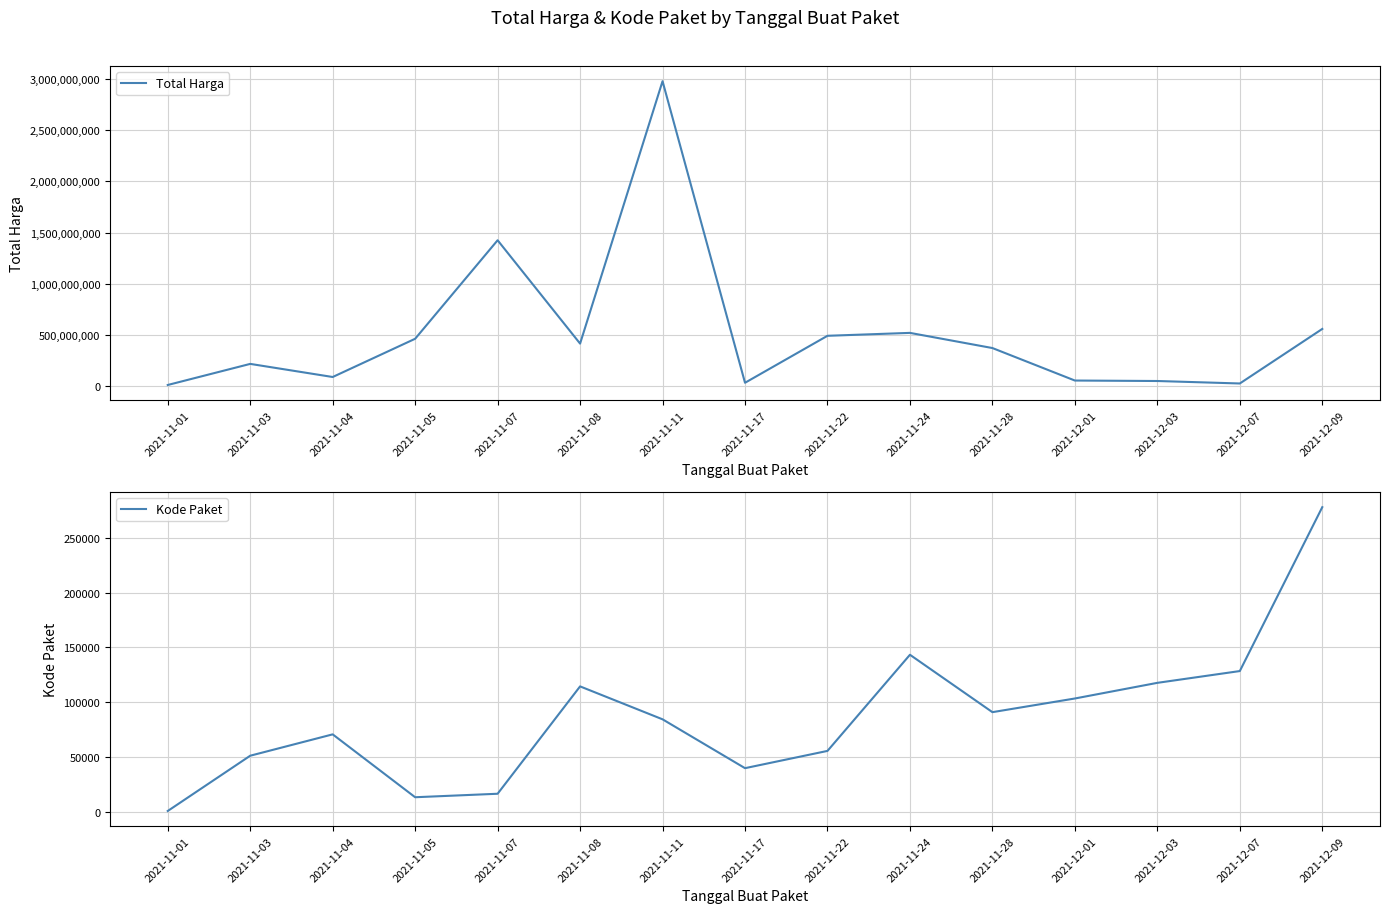

What is the value of the Total Harga point at the 2nd from the left?

218661270